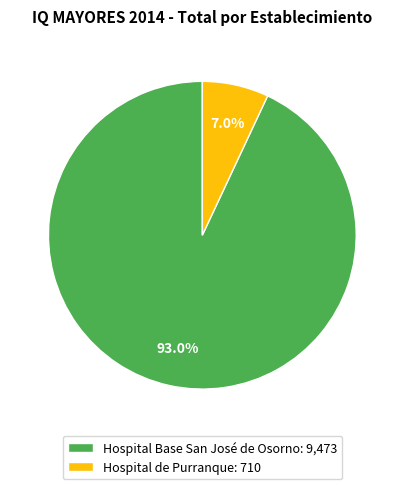

How many slices are in this pie chart?

2